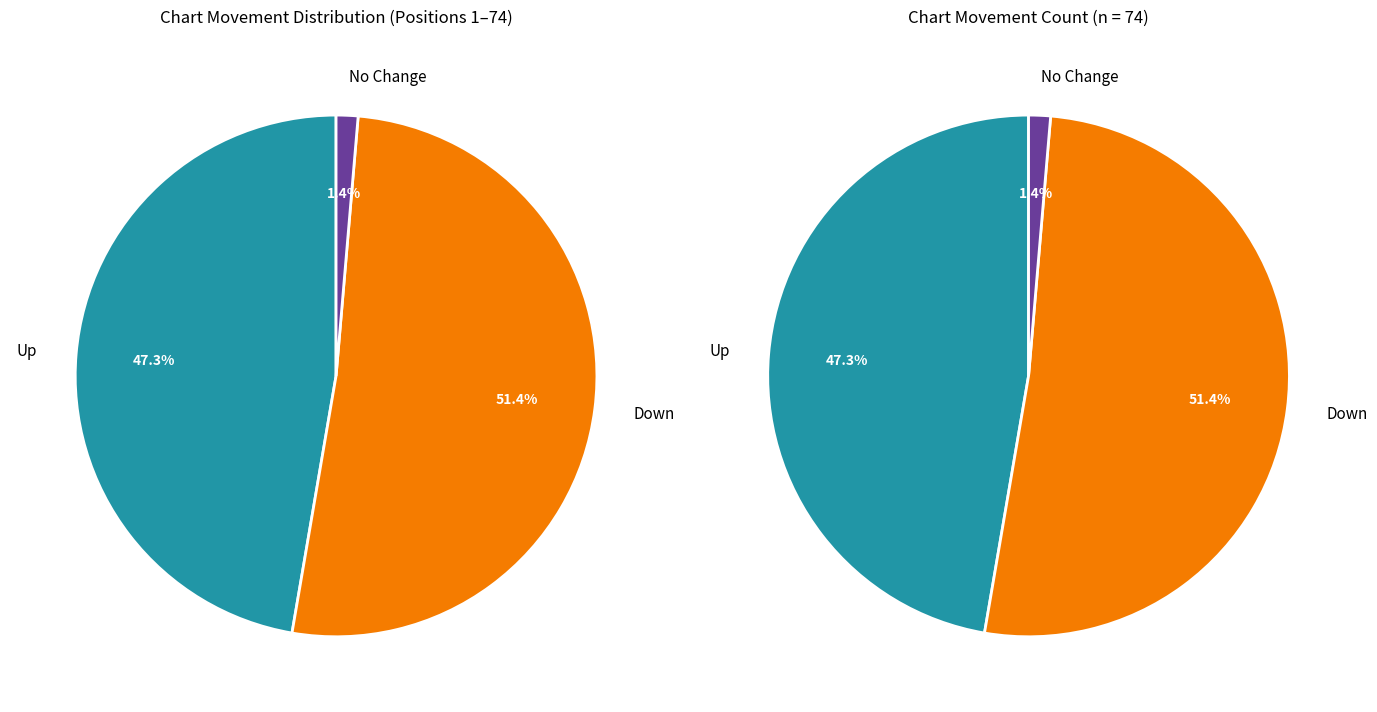

True or false: up accounts for 56% of the total.

False